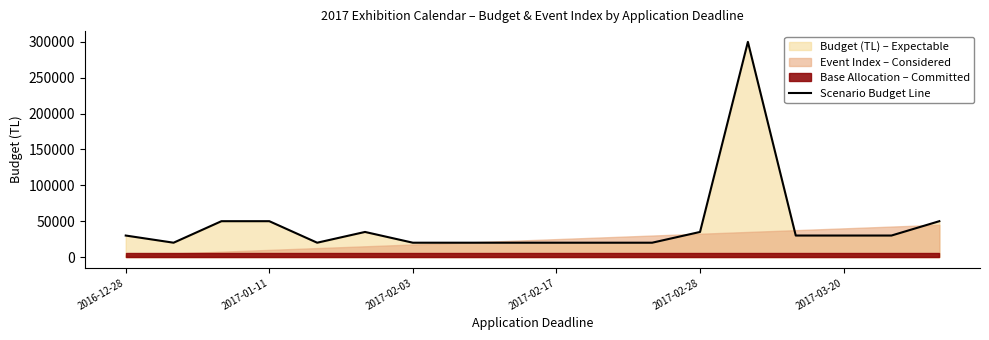

What is the lowest value of the Scenario Budget Line series?

20000